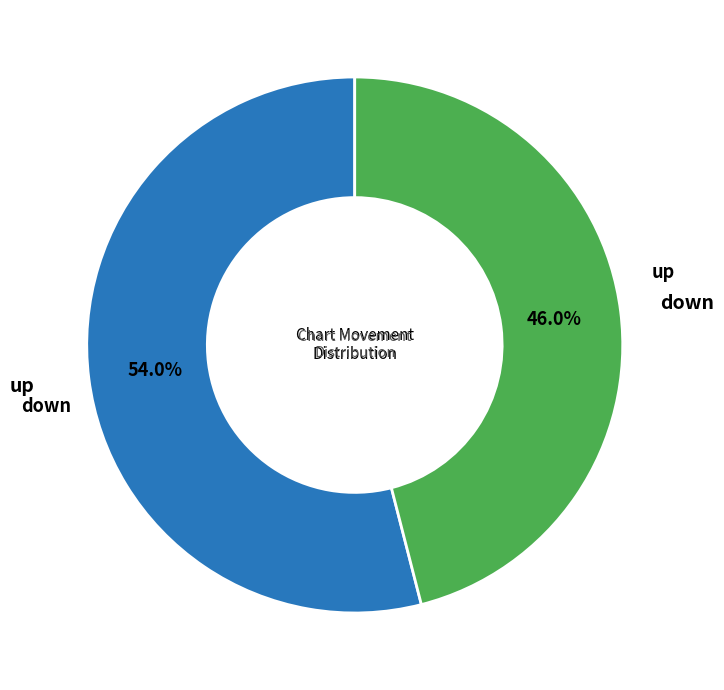

Is there a majority slice in this chart?

Yes